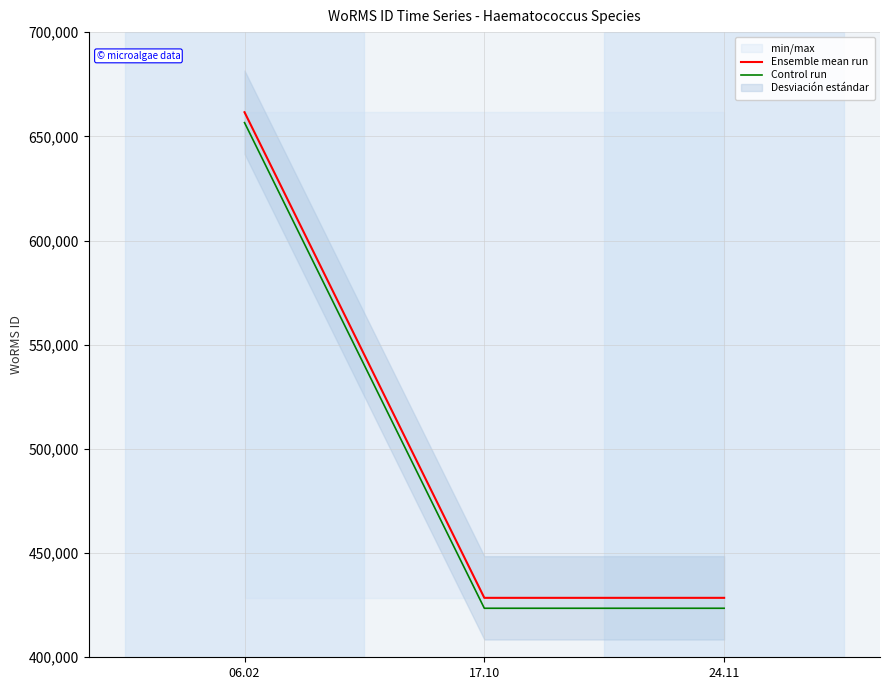

The Ensemble mean run series shows 205526 at 17.10. True or false?

False